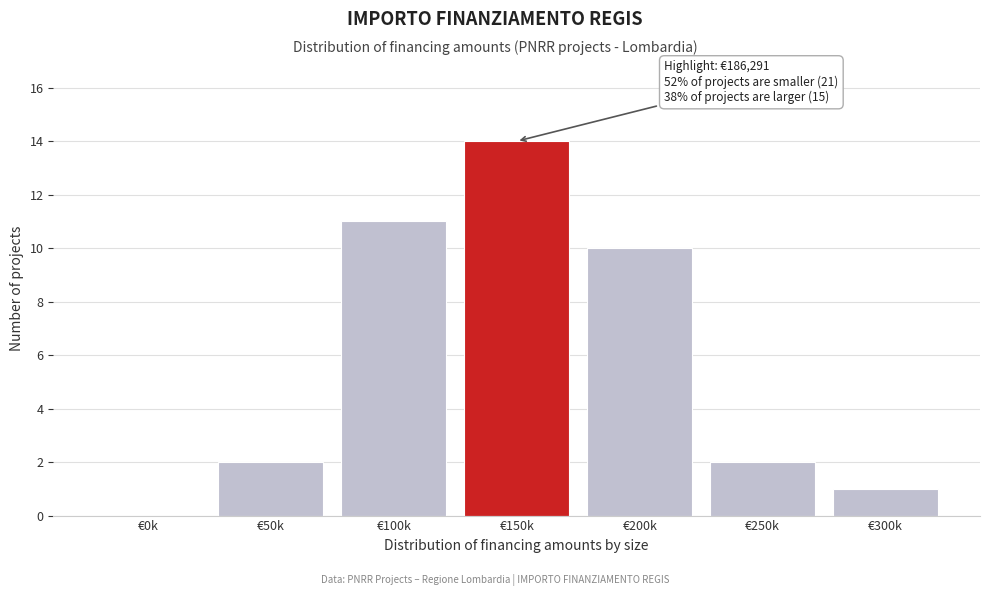

Reading right to left, transcribe all the data shown in this chart.

€300k=1	€250k=2	€200k=10	€150k=14	€100k=11	€50k=2	€0k=0